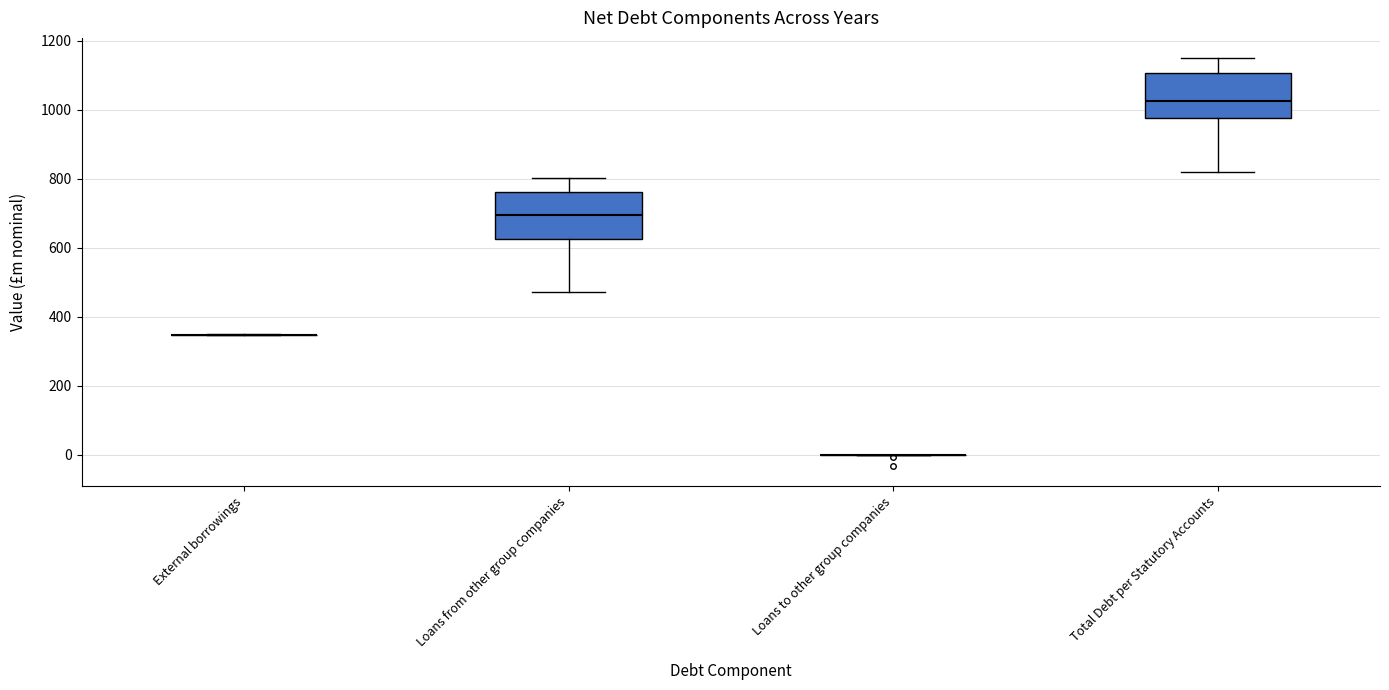

Reading left to right, transcribe this box plot: for each box, give where its median line is, the range the box spans, and where its two whiskers end, as read against the y-axis. The values are not printed on the chart, so give them approximately, as read against the axis.

External borrowings: box collapsed to a line at 340, whiskers 340 to 340
Loans from other group companies: median 700, box 620 to 760, whiskers 480 to 800
Loans to other group companies: box collapsed to a line at 0, whiskers 0 to 0
Total Debt per Statutory Accounts: median 1020, box 980 to 1100, whiskers 820 to 1140